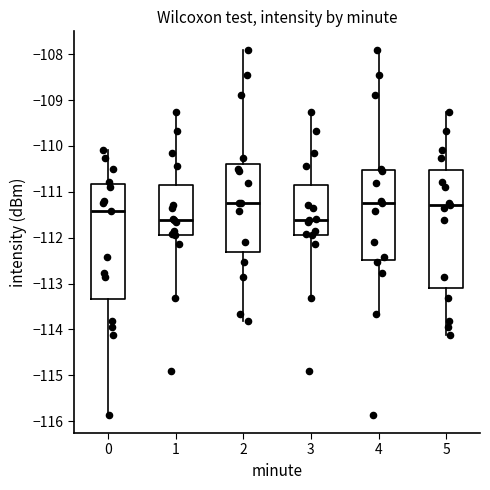

Reading left to right, transcribe this box plot: for each box, give where its median line is, the range the box spans, and where its two whiskers end, as read against the y-axis. The values are not printed on the chart, so give them approximately, as read against the axis.

0: median -111.4, box -113.3 to -110.8, whiskers -115.9 to -110.1
1: median -111.6, box -111.9 to -110.9, whiskers -113.3 to -109.3
2: median -111.2, box -112.3 to -110.4, whiskers -113.8 to -107.9
3: median -111.6, box -111.9 to -110.9, whiskers -113.3 to -109.3
4: median -111.2, box -112.5 to -110.5, whiskers -113.7 to -107.9
5: median -111.3, box -113.1 to -110.5, whiskers -114.1 to -109.3